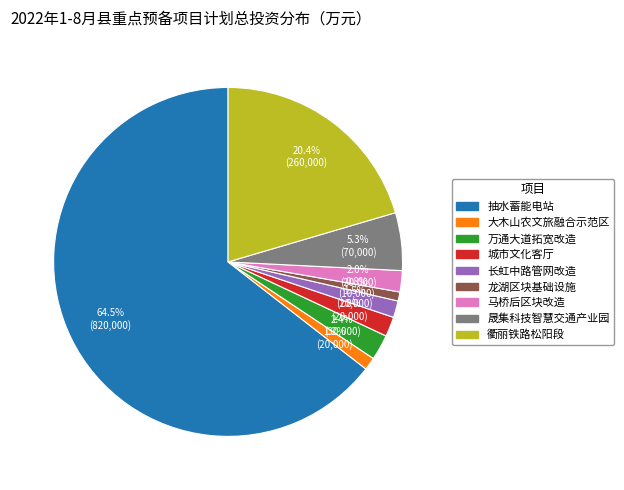

Is there any slice that represents more than half of the pie?

Yes